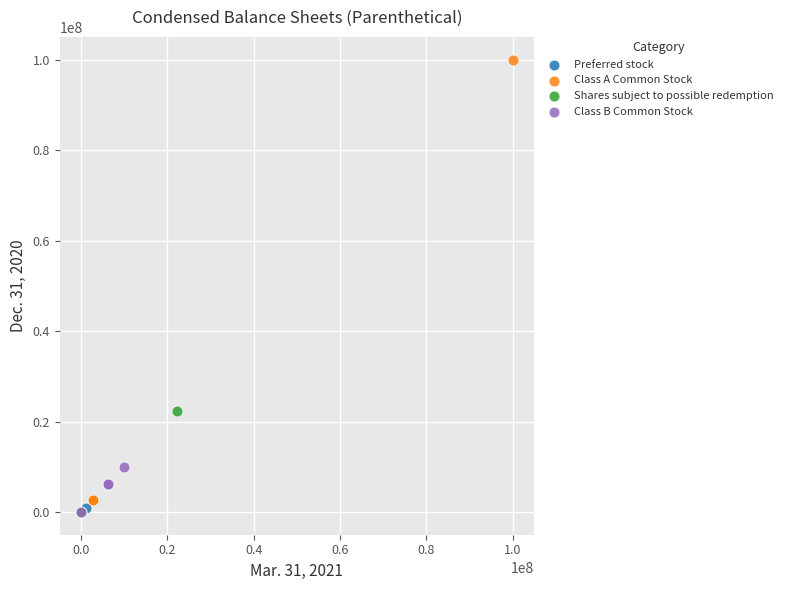

What are all the series names shown in the legend?

Preferred stock, Class A Common Stock, Shares subject to possible redemption, Class B Common Stock